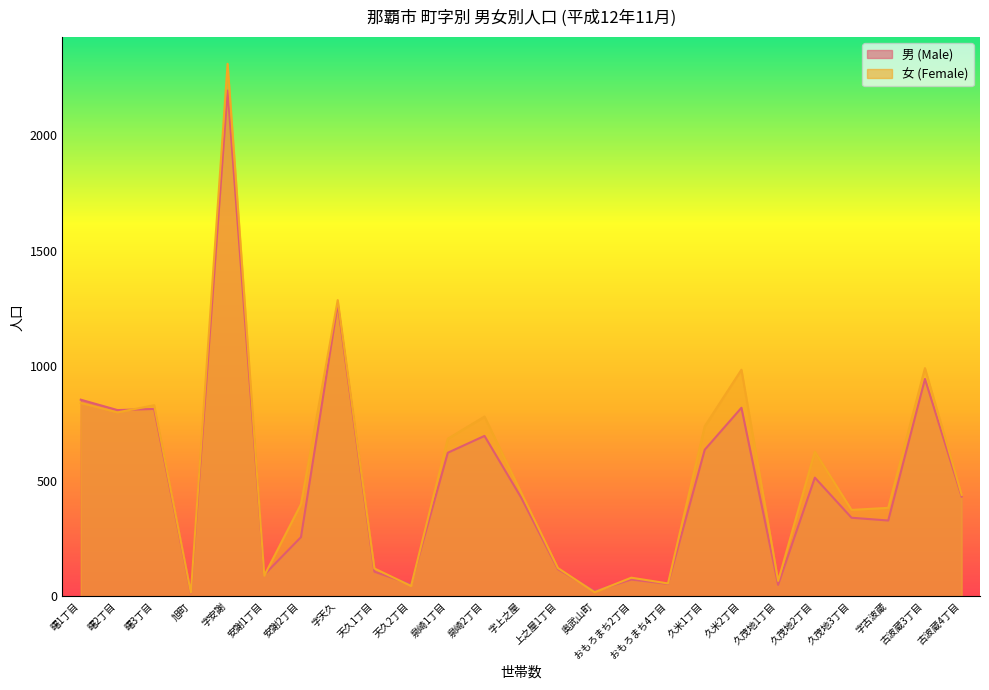

How many interior local valleys does the 男 (Male) series have?

8